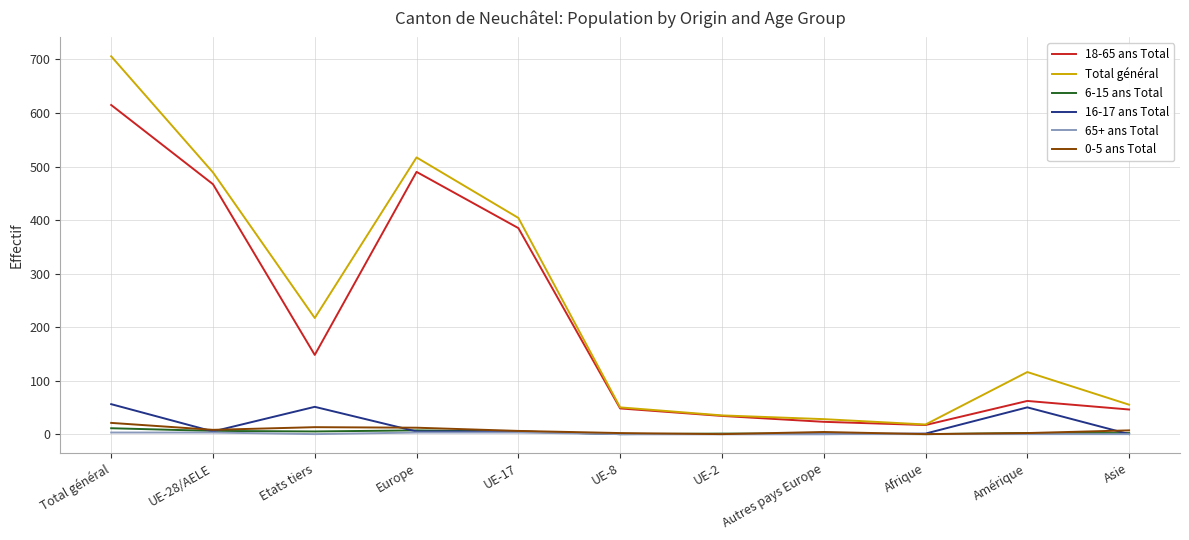

What is the difference between the maximum and minimum values in the 18-65 ans Total series?

598